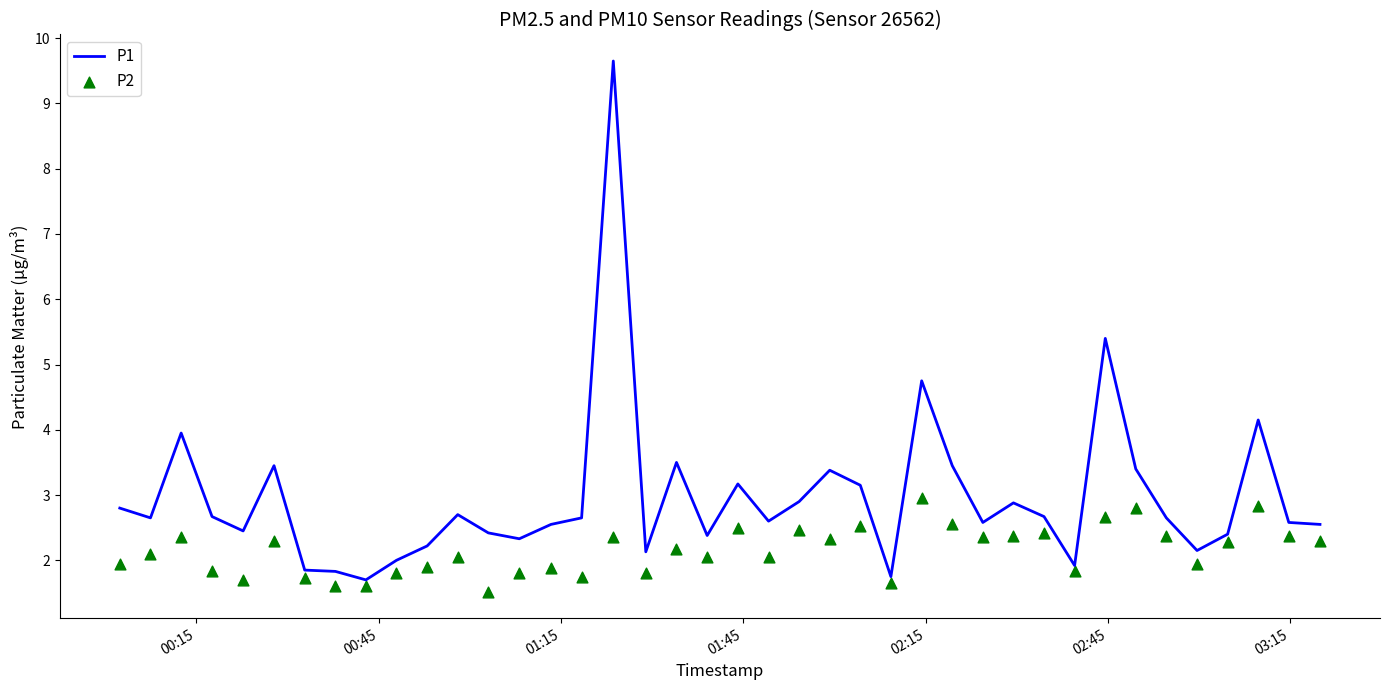

Which series reaches the maximum Y coordinate?

P1